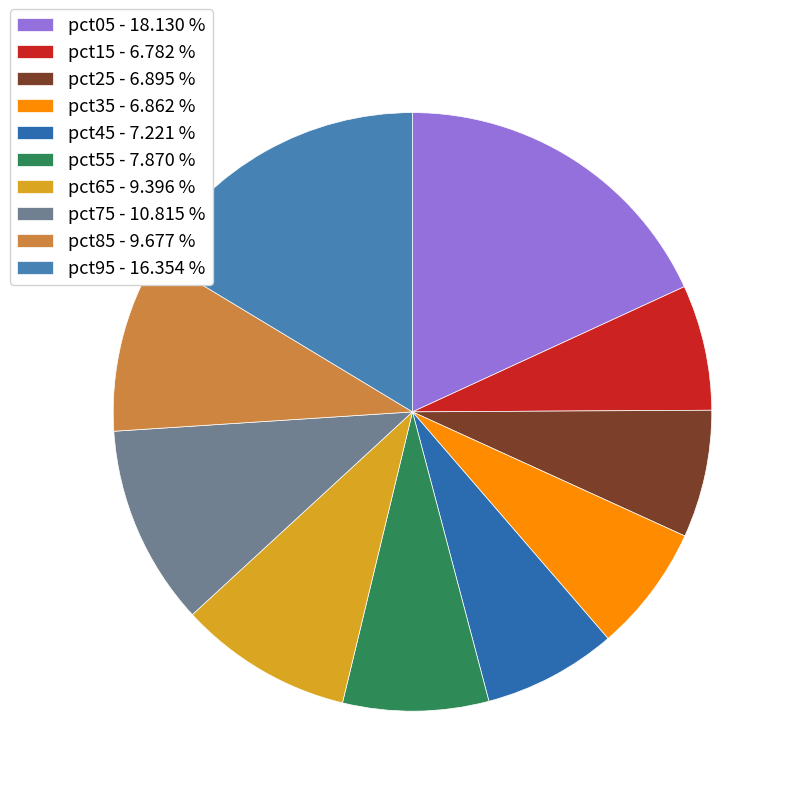

Which slice is the largest?

pct05